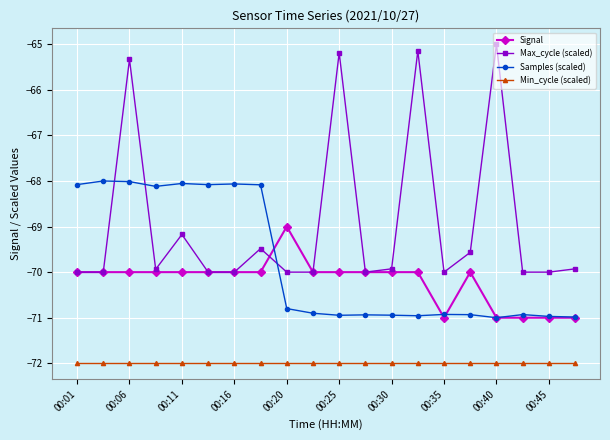

Which series has the largest total across all categories?

Max_cycle (scaled)